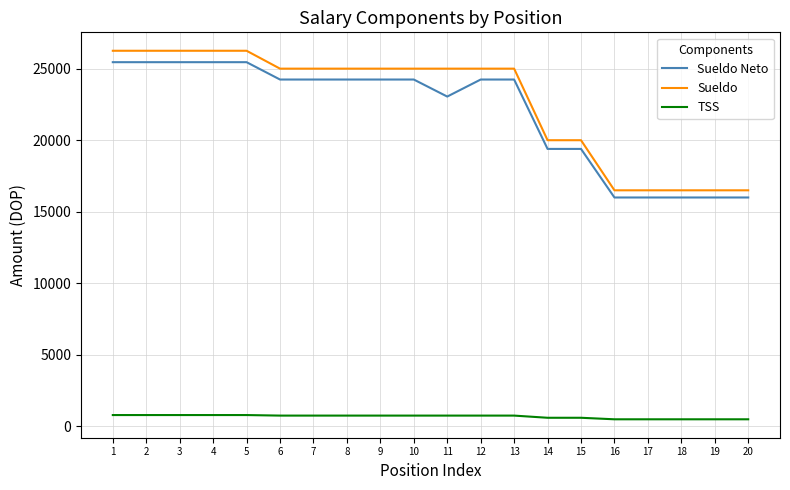

True or false: TSS and Sueldo Neto intersect in this chart.

False